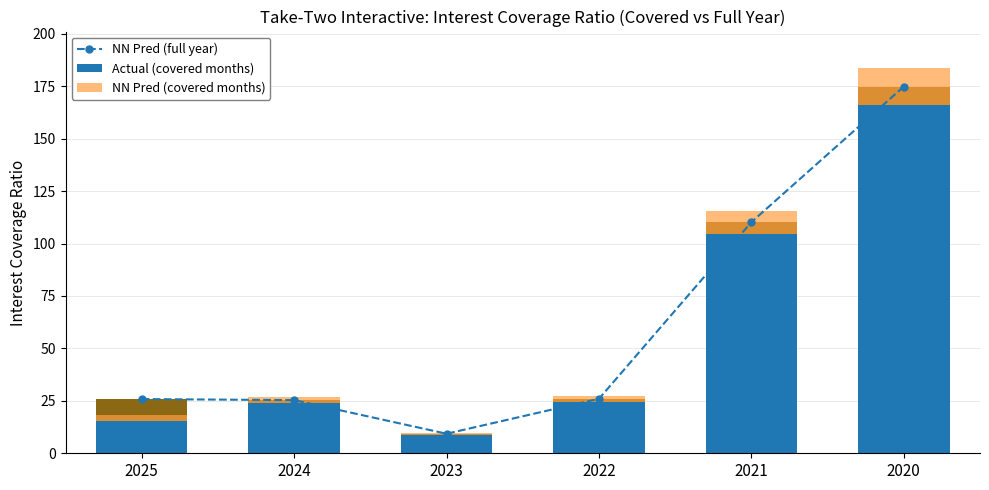

How many bars are there in total?

18